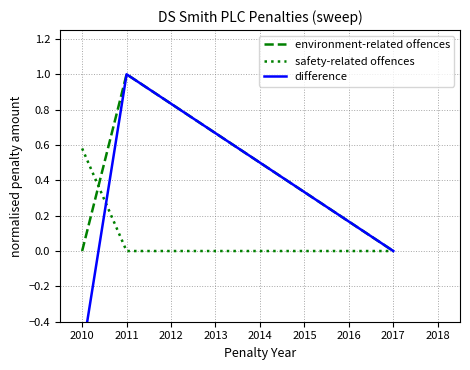

What is the highest value of the difference series?

1.0